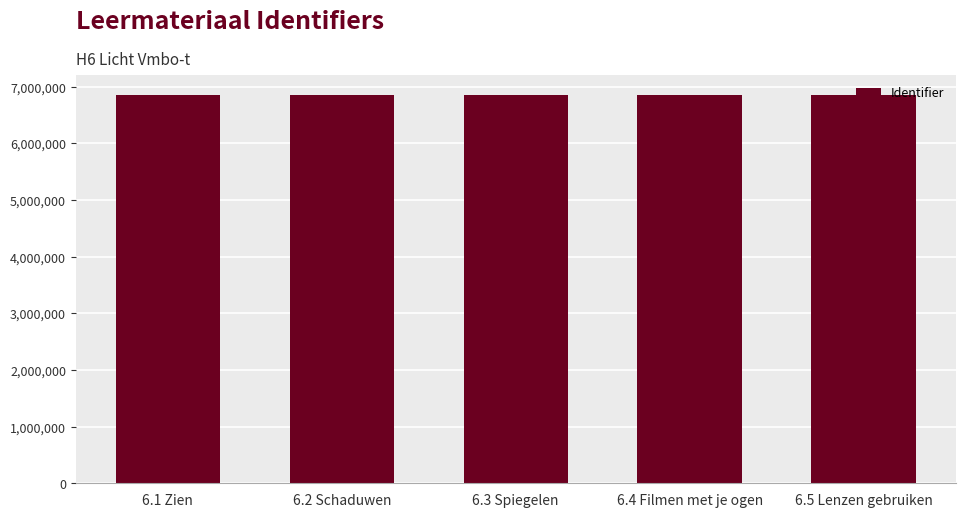

What is the maximum value shown in the chart?

6859872